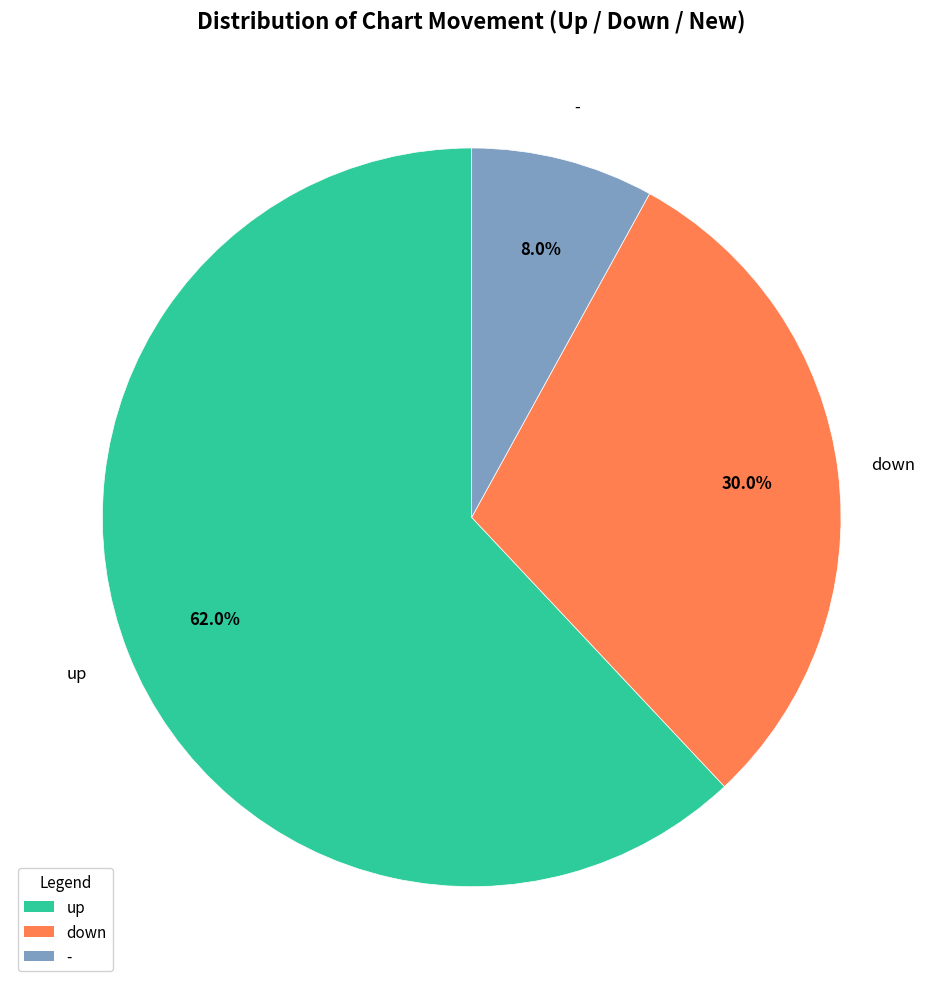

How many slices are in this pie chart?

3